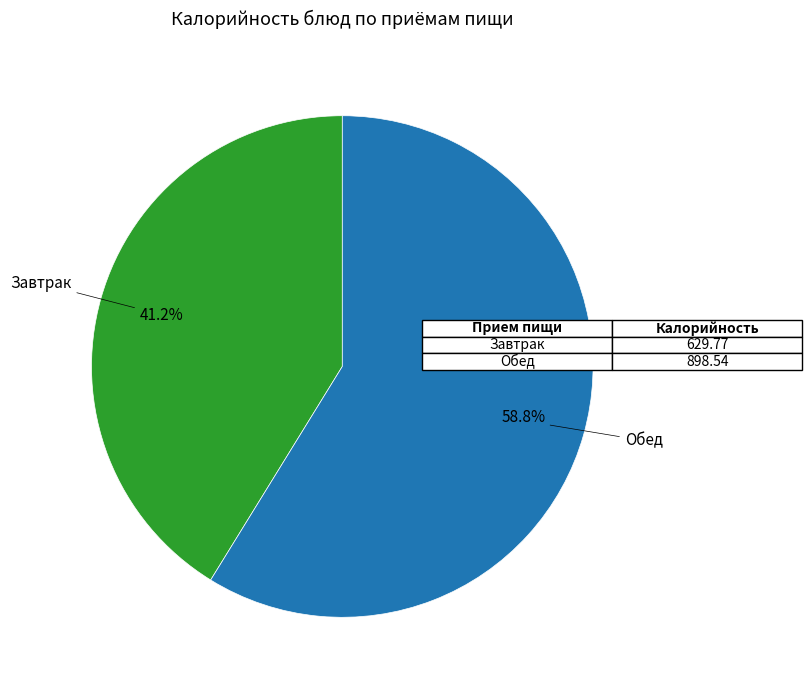

Does any single category account for the majority?

Yes